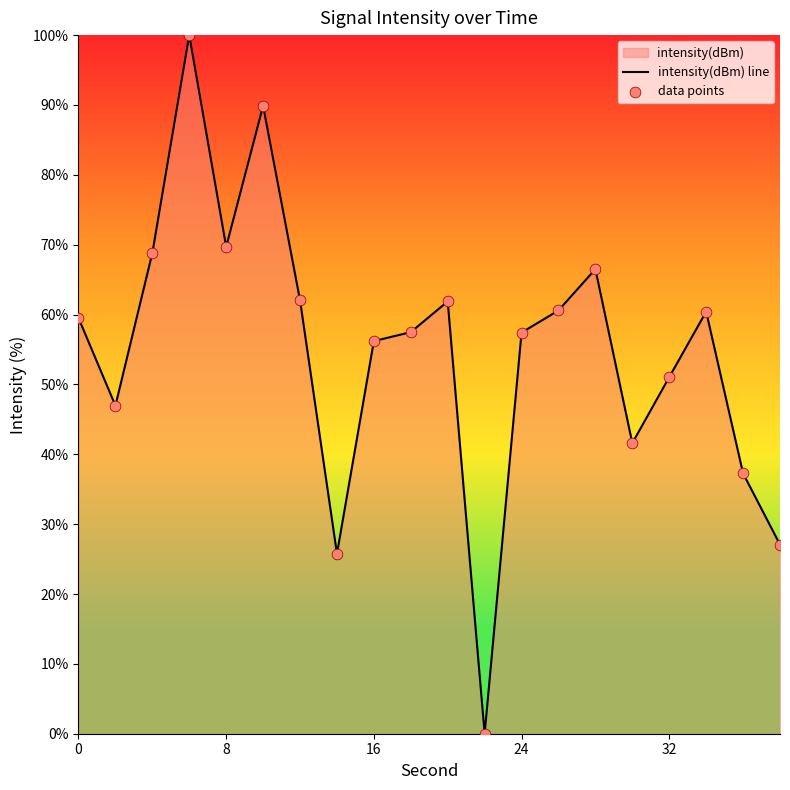

At how many categories does at least one series exceed 82?

2